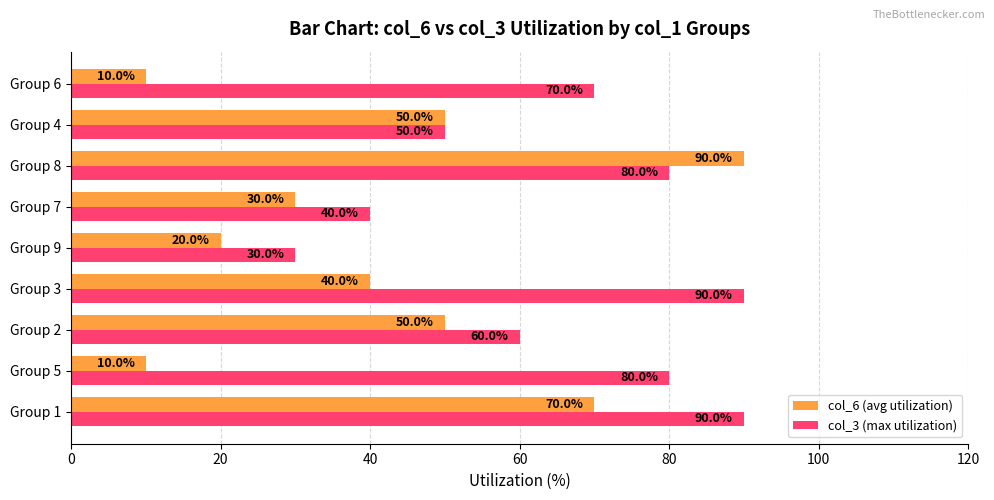

What are all the series names shown in the legend?

col_6 (avg utilization), col_3 (max utilization)